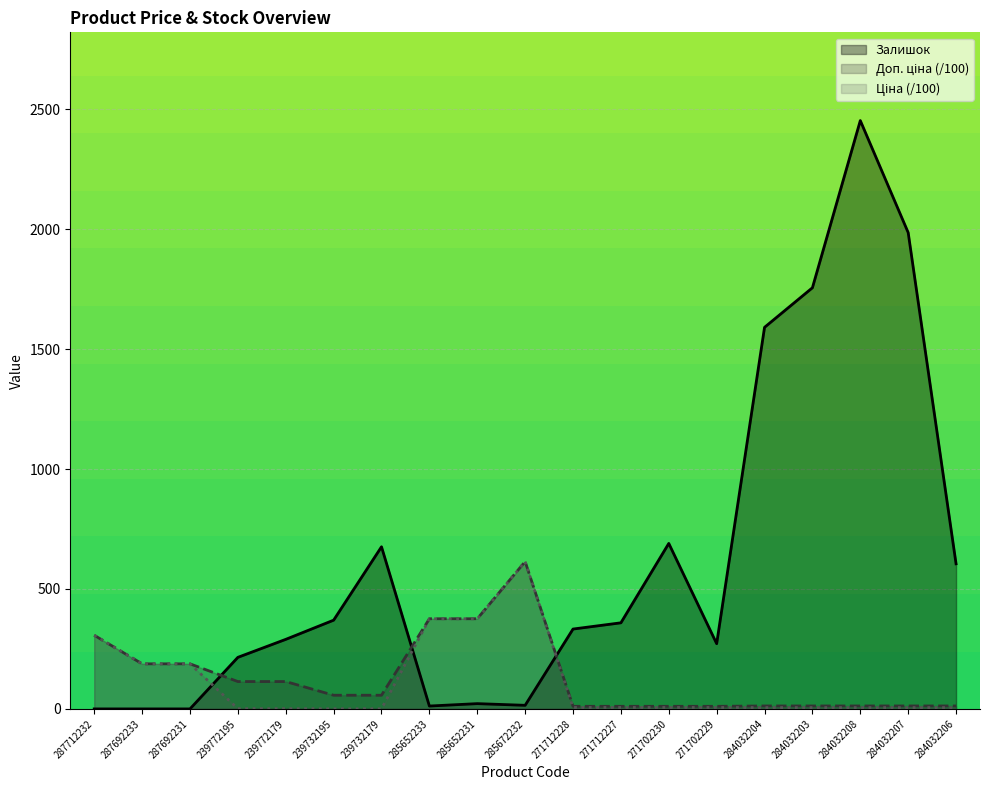

At which label does Ціна first exceed 5?

287712232